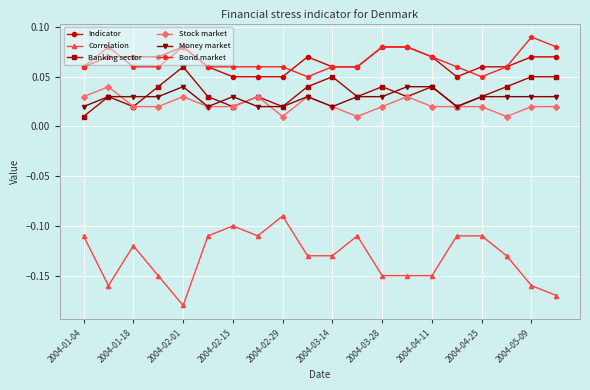

True or false: Correlation has more than 1 interior local peaks.

True